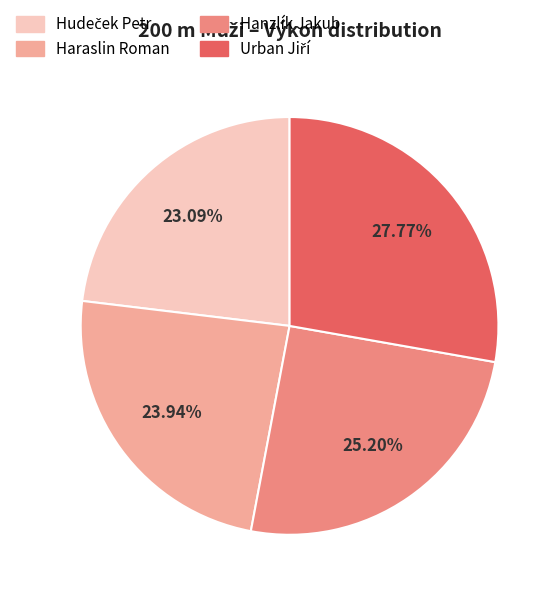

Does any single category account for the majority?

No